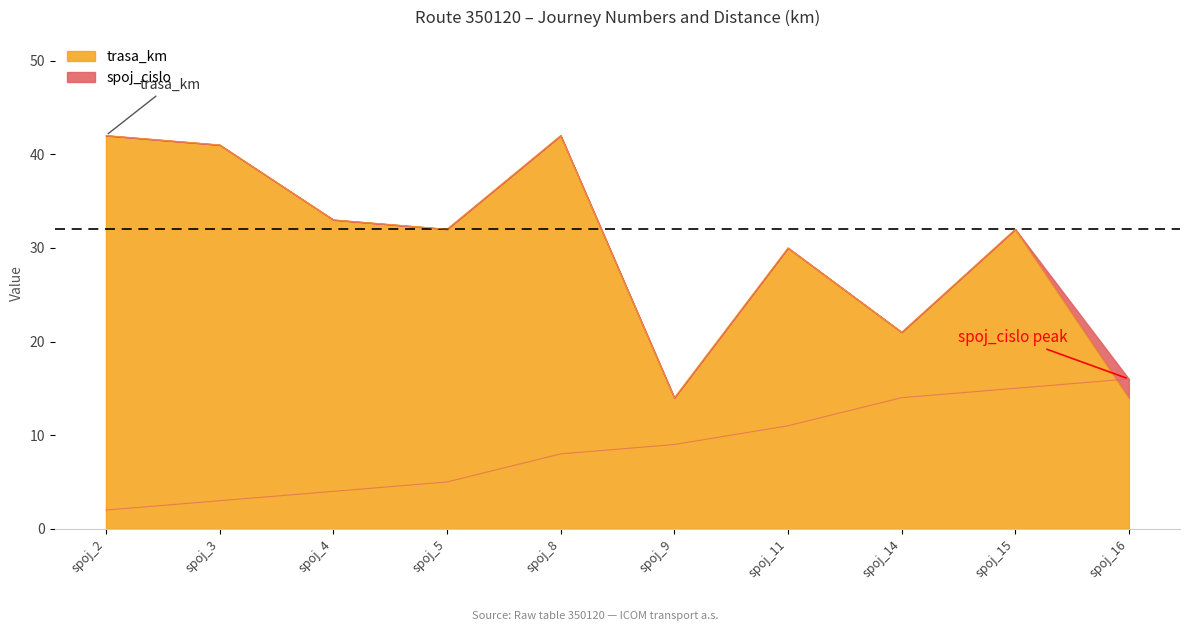

At which category is the sum across all series the highest?

spoj_8